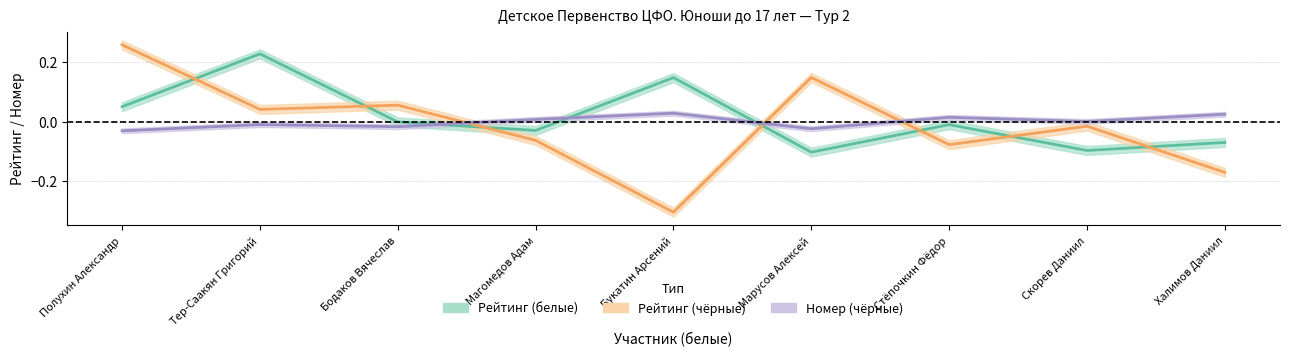

Count the number of categories in the chart.

9